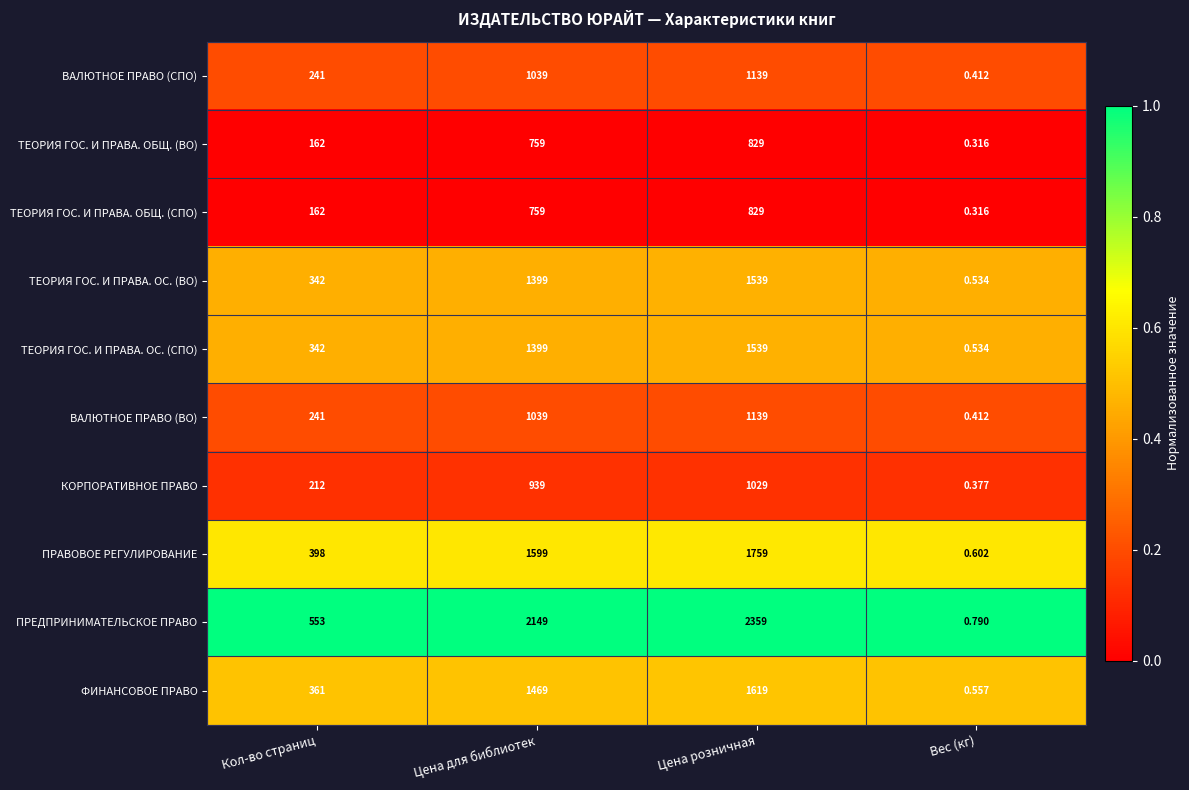

Which series has the largest total across all categories?

ПРЕДПРИНИМАТЕЛЬСКОЕ ПРАВО